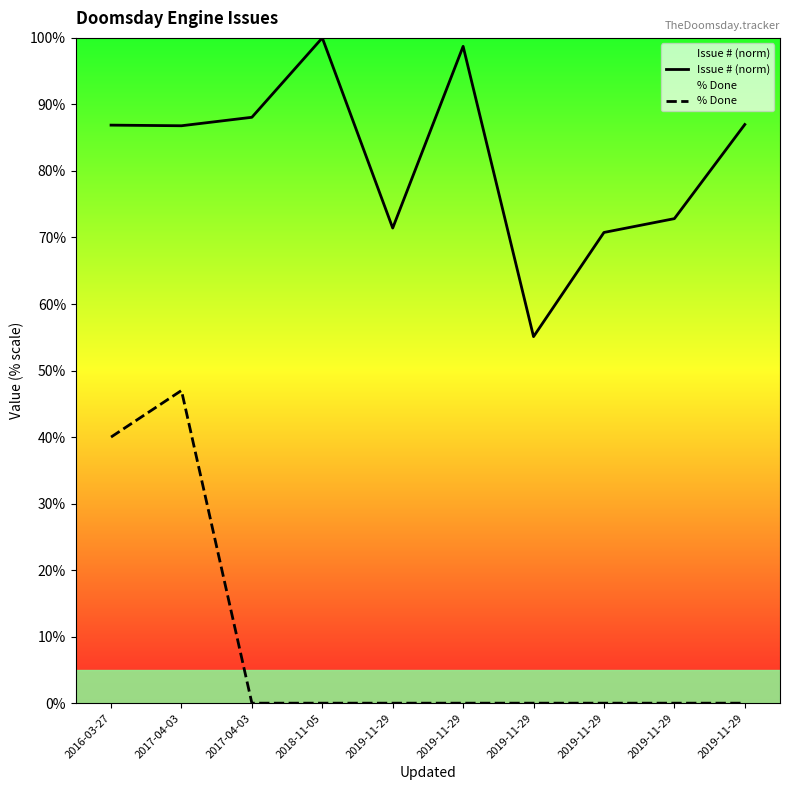

What is the spread (max minus min) of values at 2018-11-05?

100.0